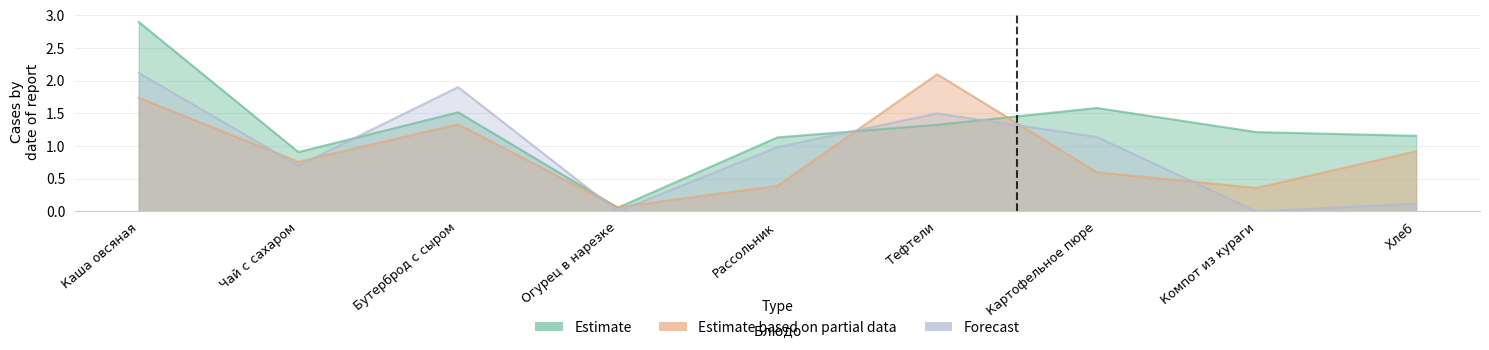

Reading right to left, list all the values displayed in this chart.

Estimate: Хлеб=1.2	Компот из кураги=1.2	Картофельное пюре=1.6	Тефтели=1.3	Рассольник=1.1	Огурец в нарезке=0.1	Бутерброд с сыром=1.5	Чай с сахаром=0.9	Каша овсяная=2.9
Estimate based on partial data: Хлеб=0.9	Компот из кураги=0.4	Картофельное пюре=0.6	Тефтели=2.1	Рассольник=0.4	Огурец в нарезке=0.1	Бутерброд с сыром=1.3	Чай с сахаром=0.8	Каша овсяная=1.7
Forecast: Хлеб=0.1	Компот из кураги=0.0	Картофельное пюре=1.1	Тефтели=1.5	Рассольник=1.0	Огурец в нарезке=0.0	Бутерброд с сыром=1.9	Чай с сахаром=0.7	Каша овсяная=2.1